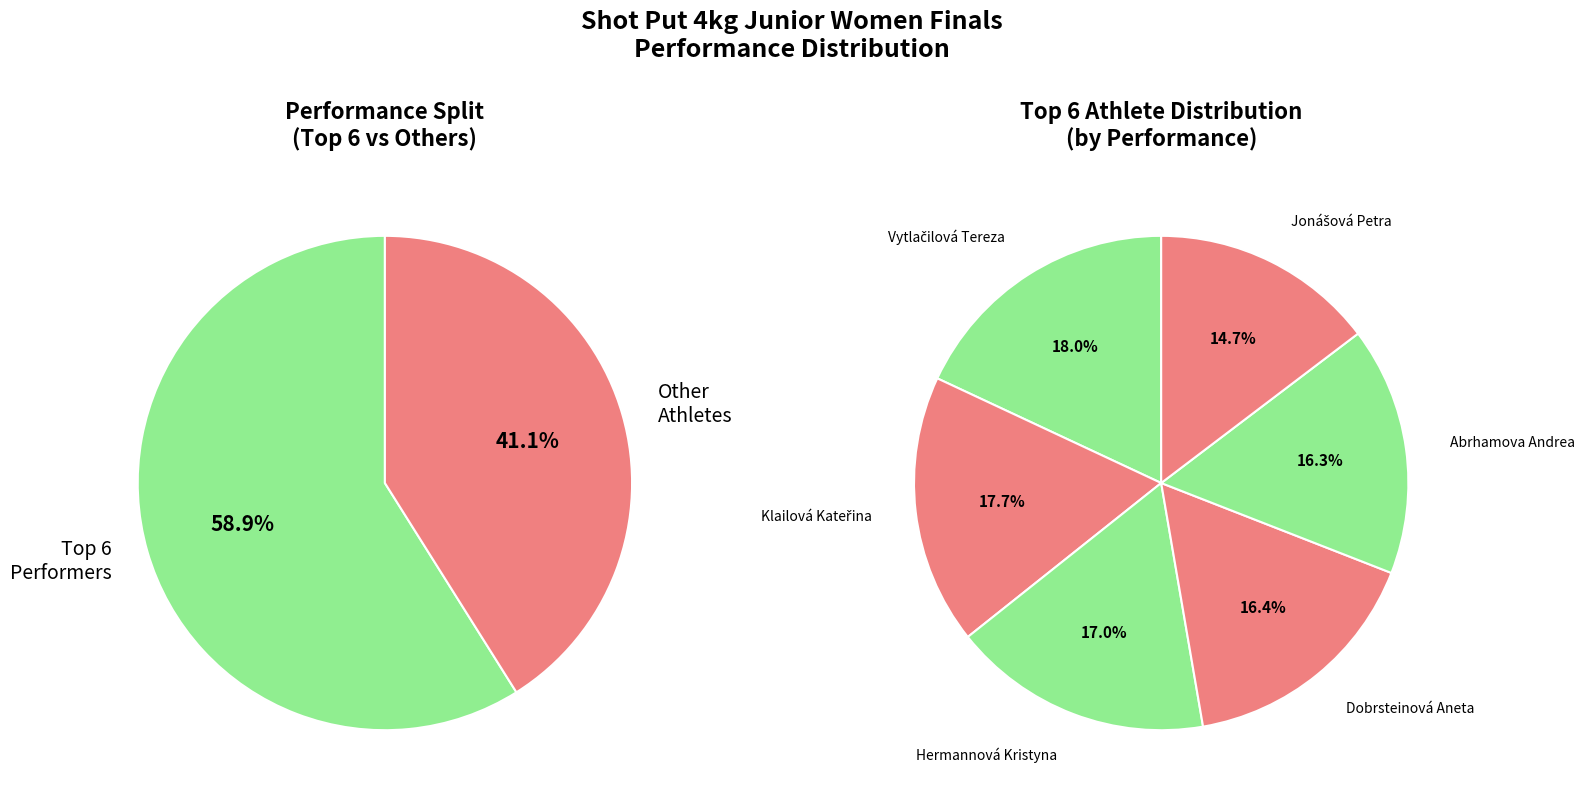

To the nearest percent, what portion does Svárovská Lada represent?

8%